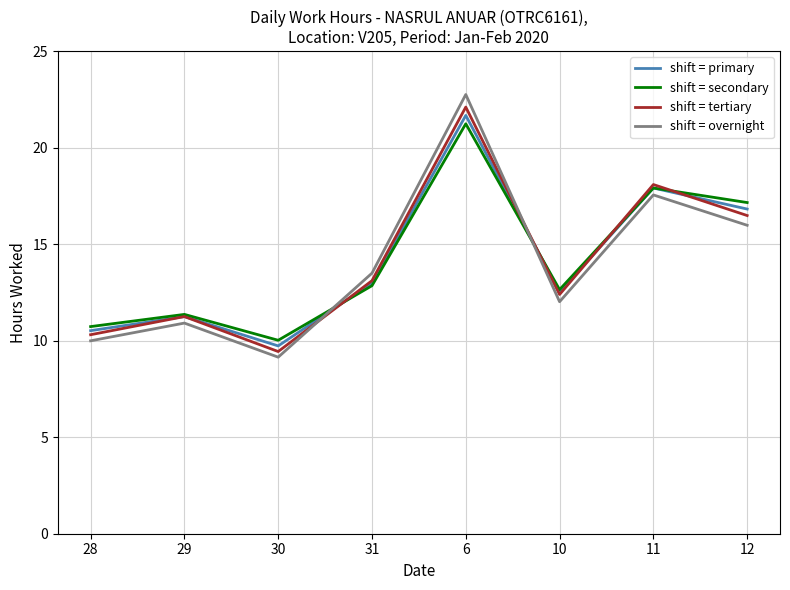

At which category does the chart reach its minimum across all series?

30